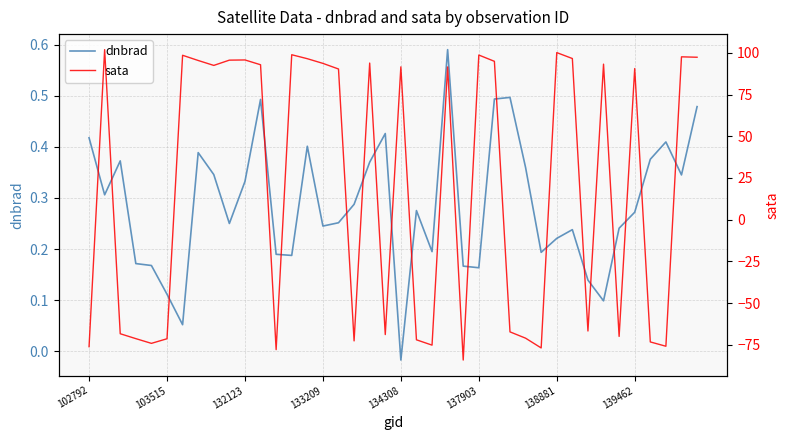

Which category has the lowest value in the dnbrad series?

134308